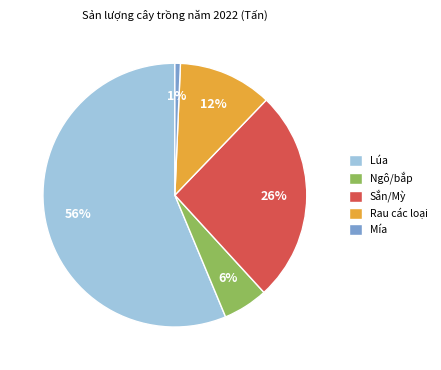

True or false: Sắn/Mỳ accounts for 26% of the total.

True